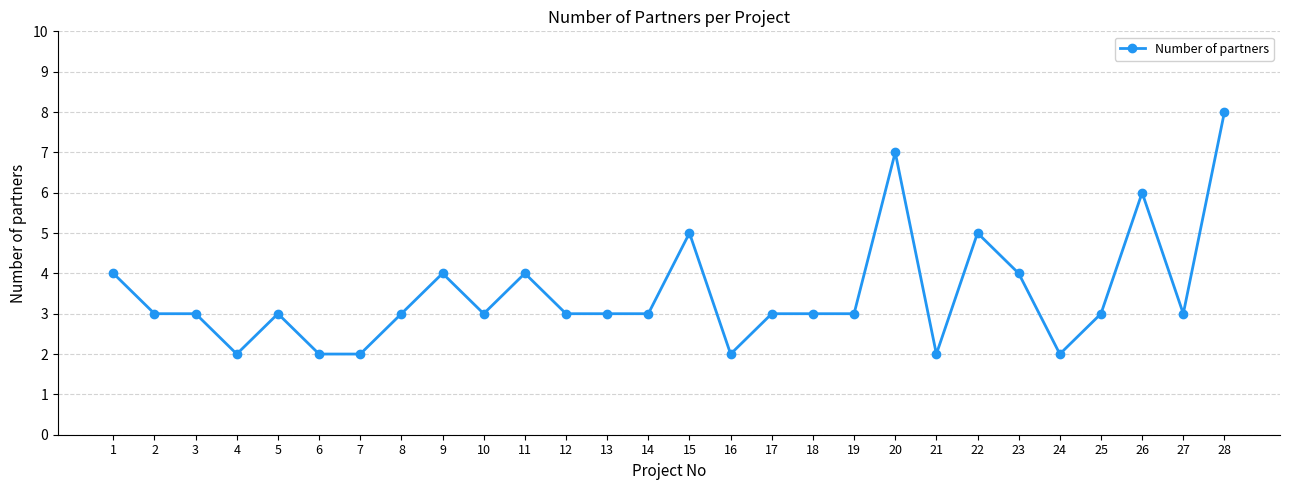

What is the value of the 1st point from the left?

4